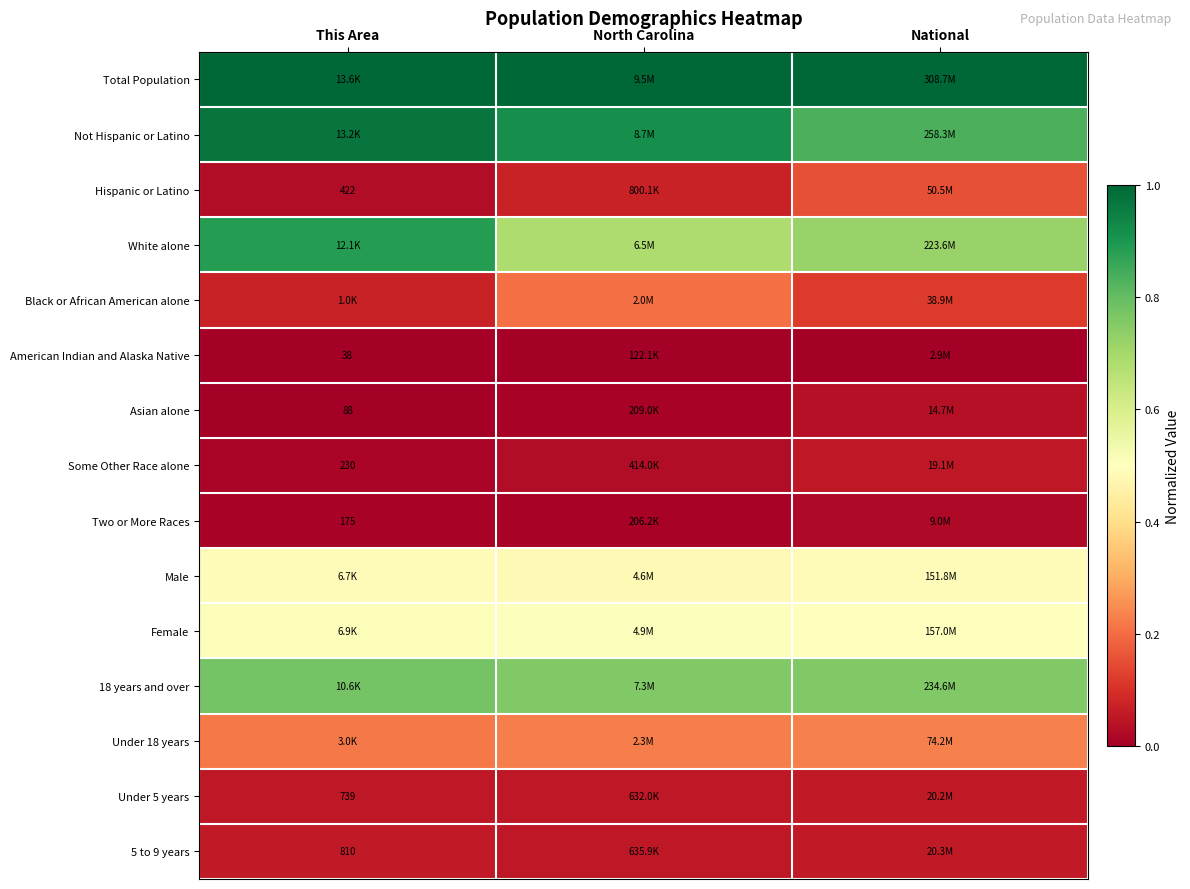

What is the greatest value displayed?

1.0